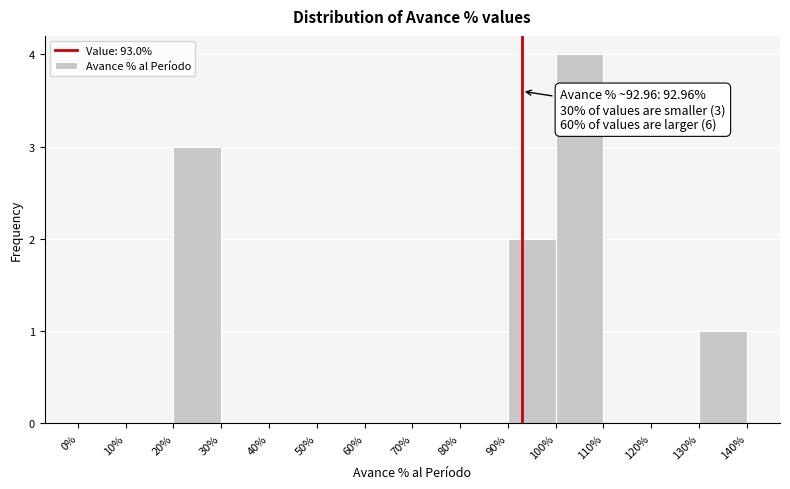

Which range on the x-axis has the tallest bar?

100% to 110%